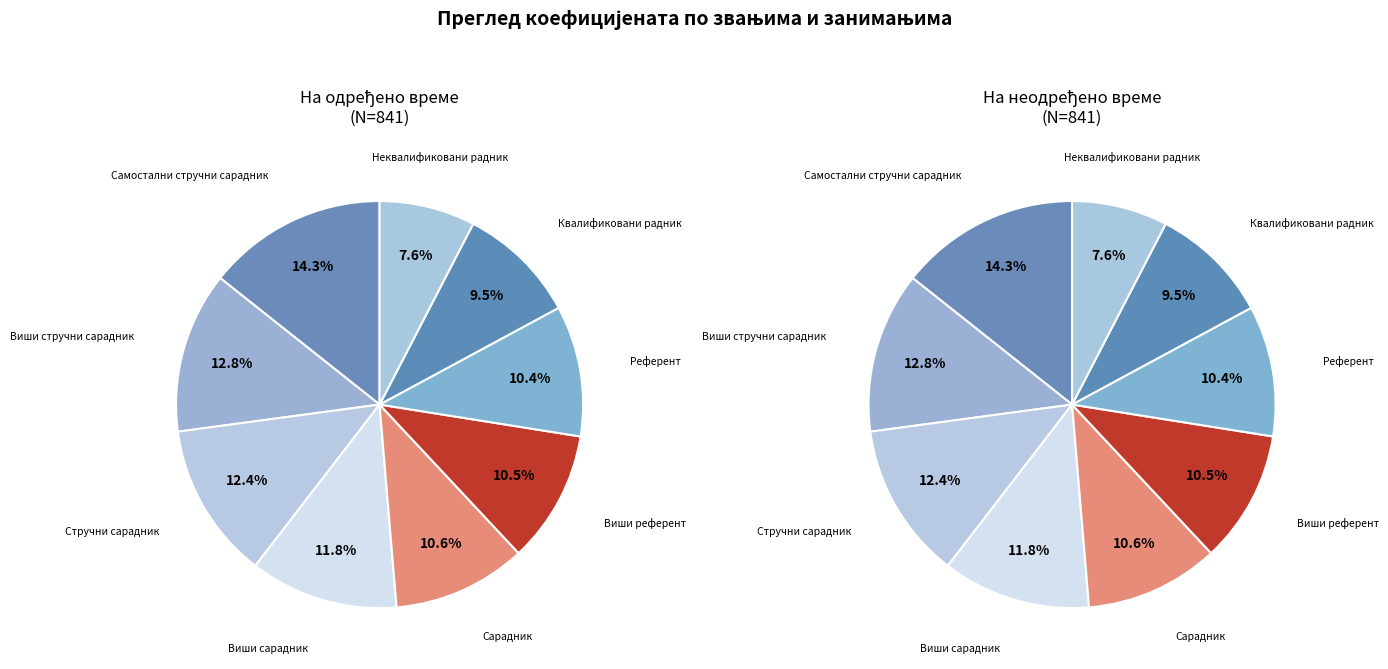

How many segments does this pie chart have?

9